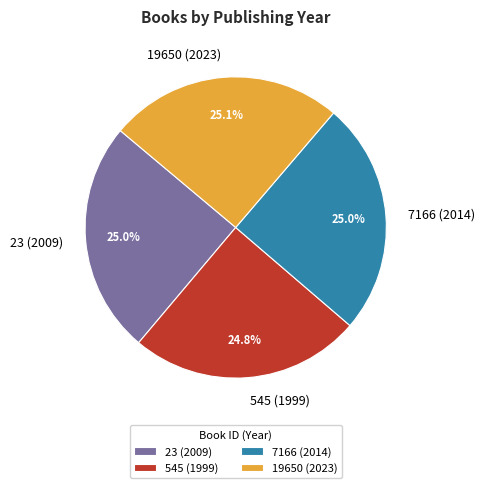

To the nearest percent, what is the combined percentage of 7166 (2014) and 19650 (2023)?

50%